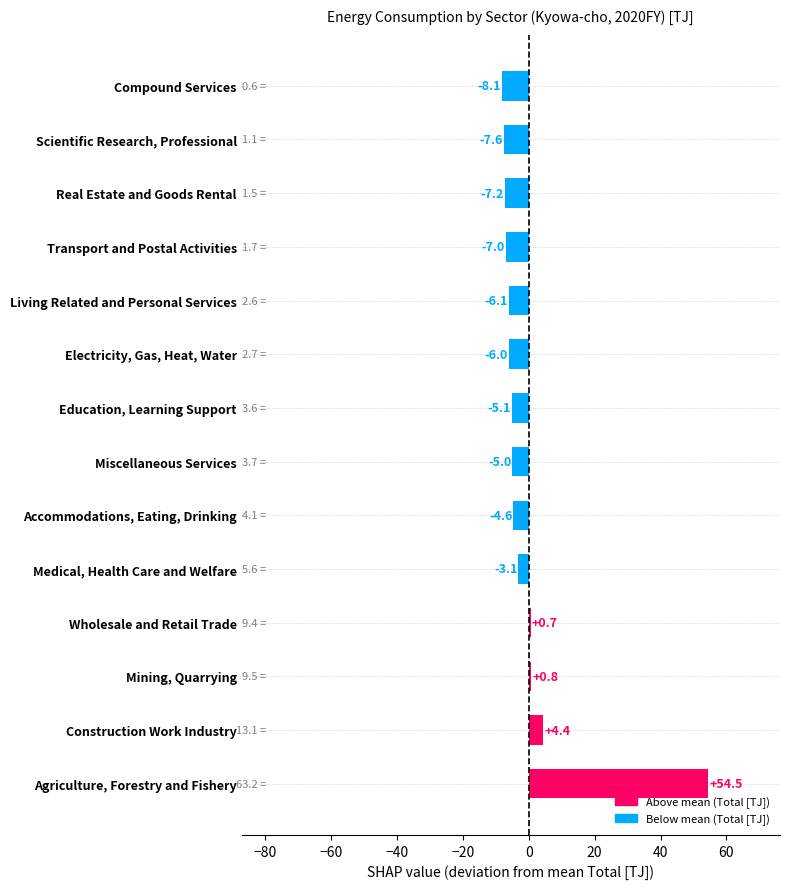

Are the bars horizontal?

Yes